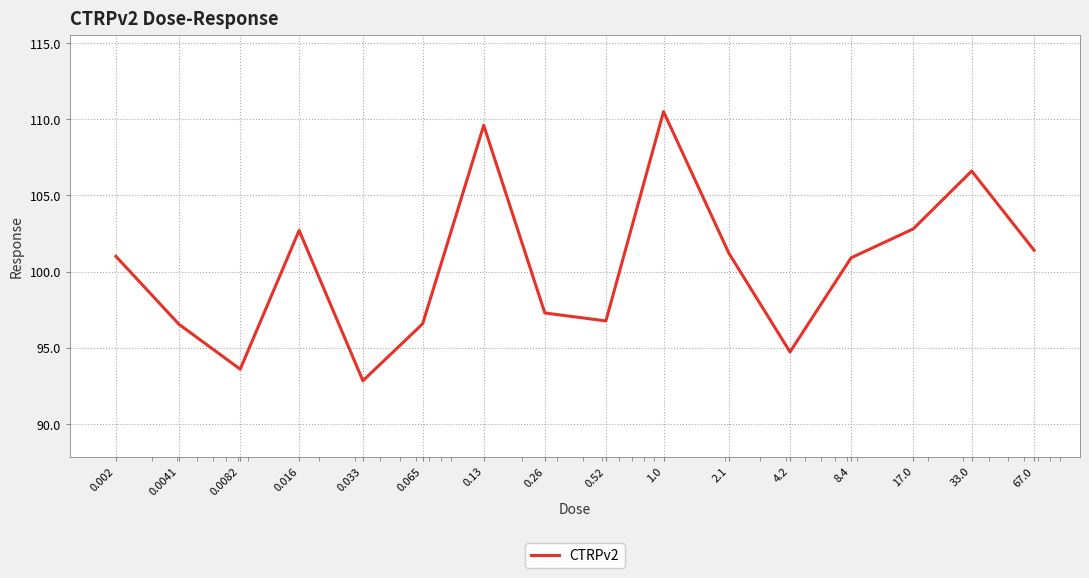

What is the smallest value displayed?

92.8